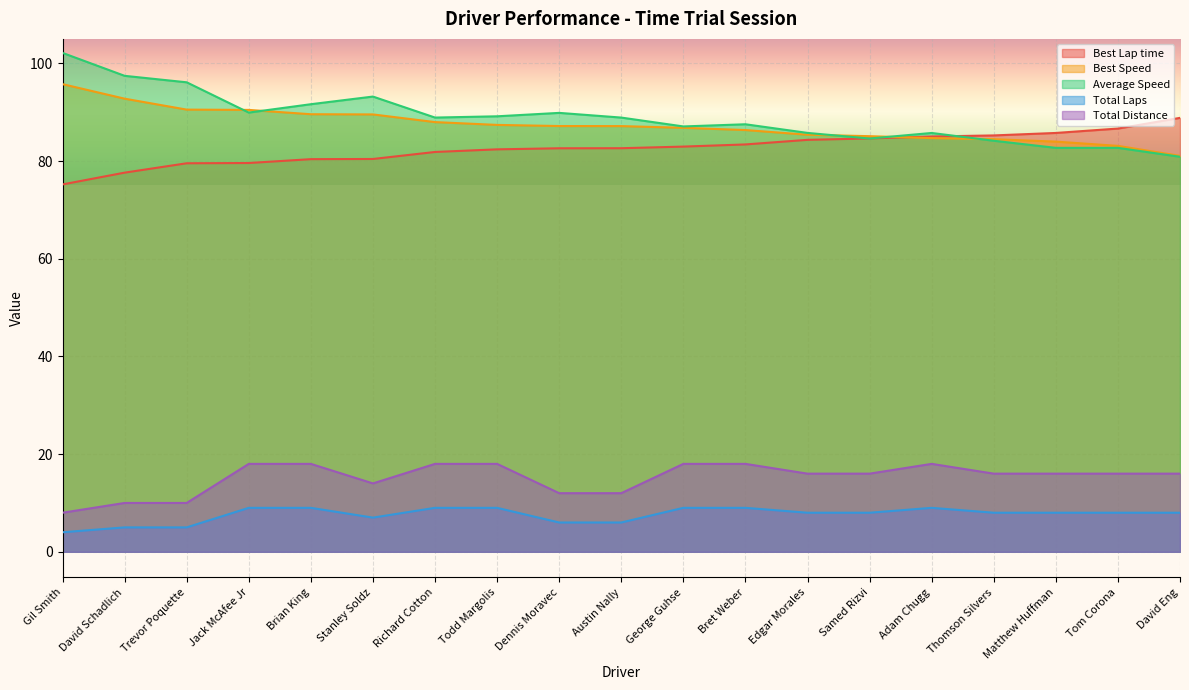

The Best Lap time series shows 82.4 at Todd Margolis. True or false?

True